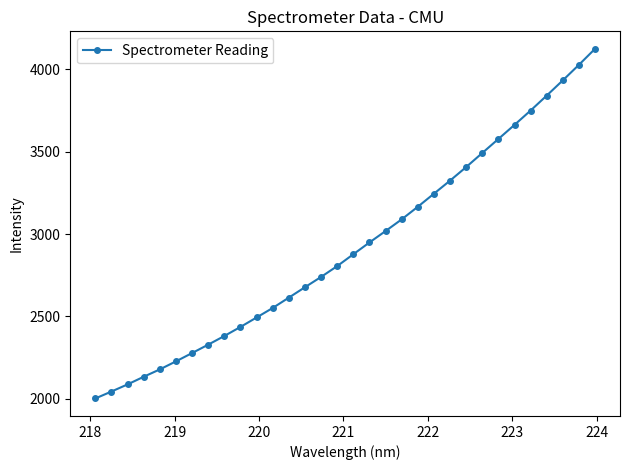

What is the value of the 12th point from the left?

2551.4